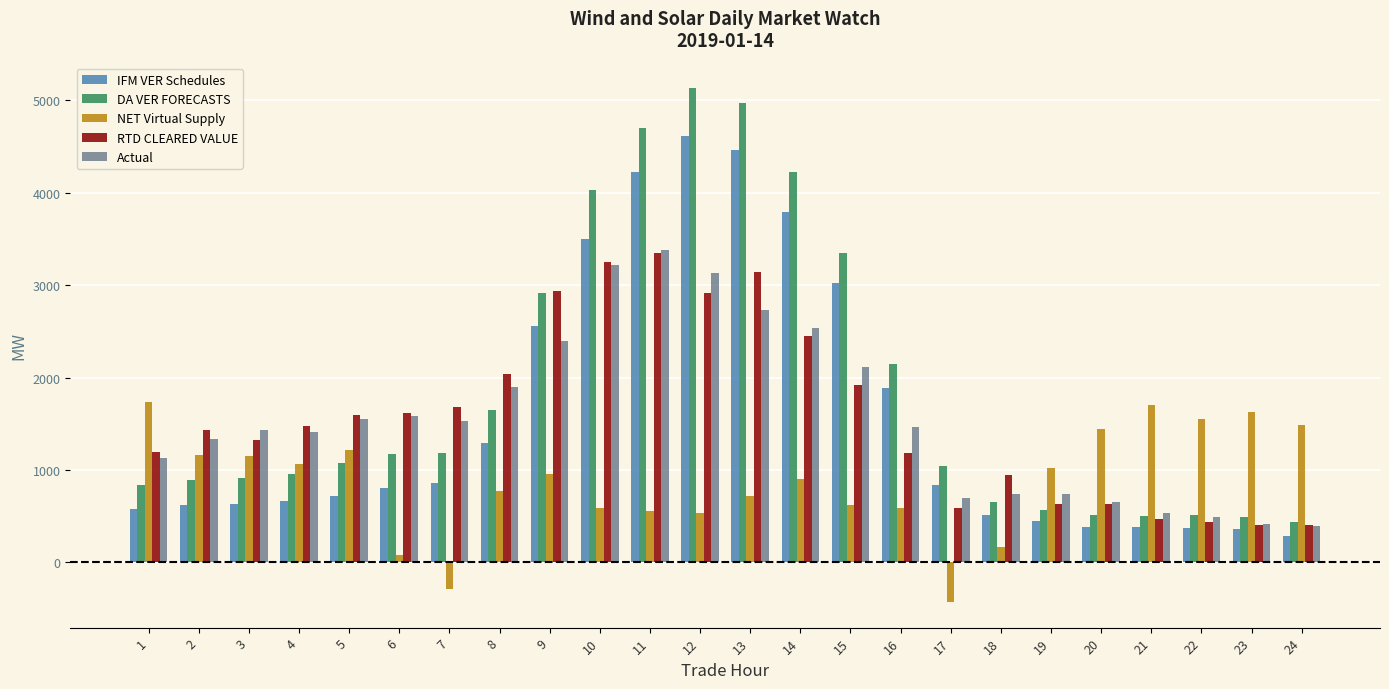

What is the value of the NET Virtual Supply bar at the 2nd from the left?

1164.7